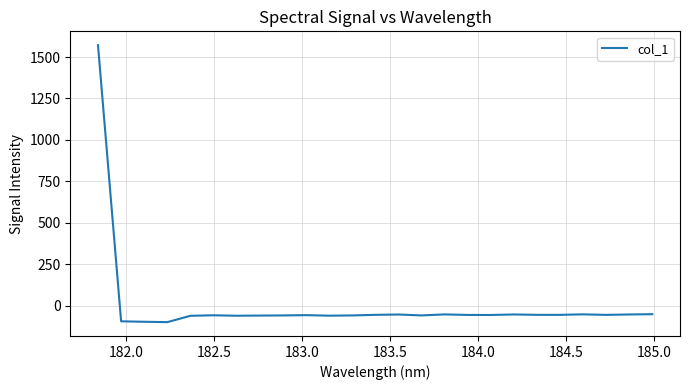

How many lines are shown in the chart?

1